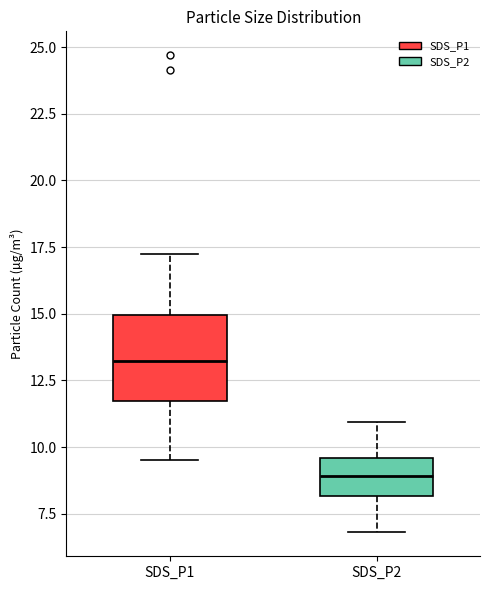

Comparing the boxes themselves (not the whiskers), which one is the tallest?

SDS_P1